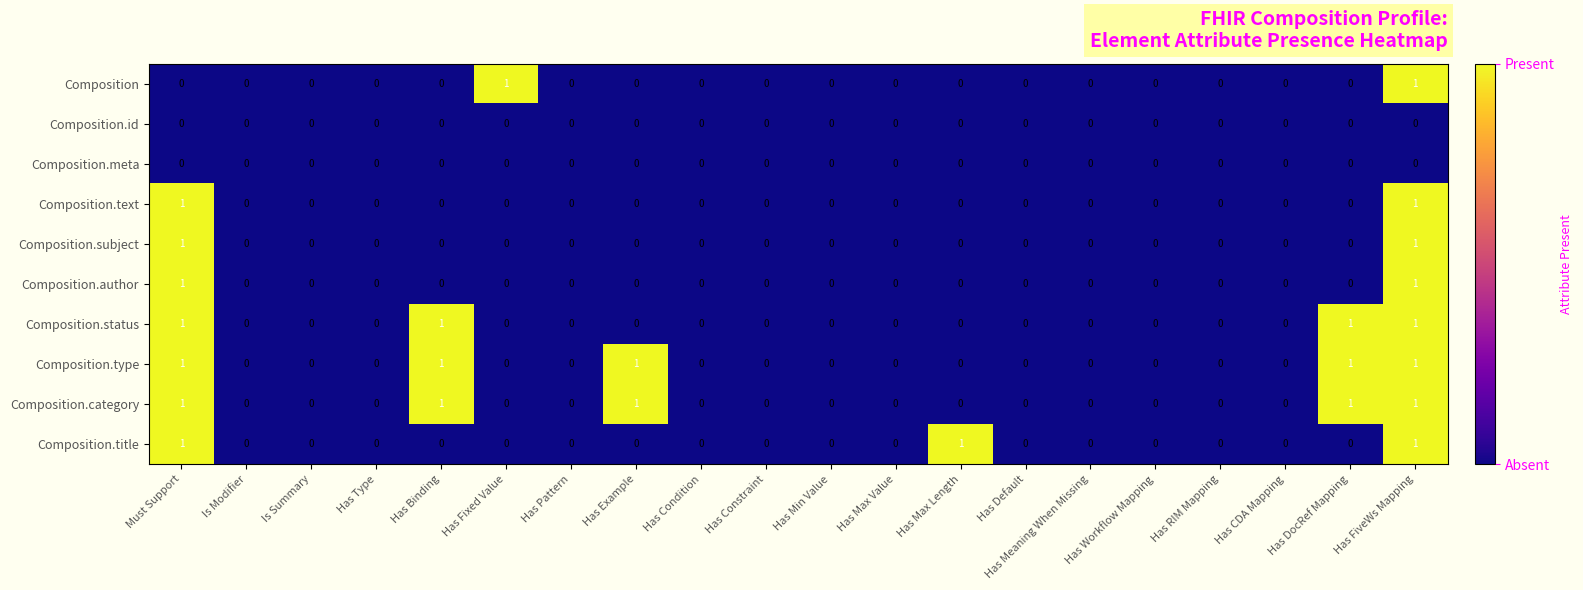

At which category is the sum across all series the highest?

Has FiveWs Mapping